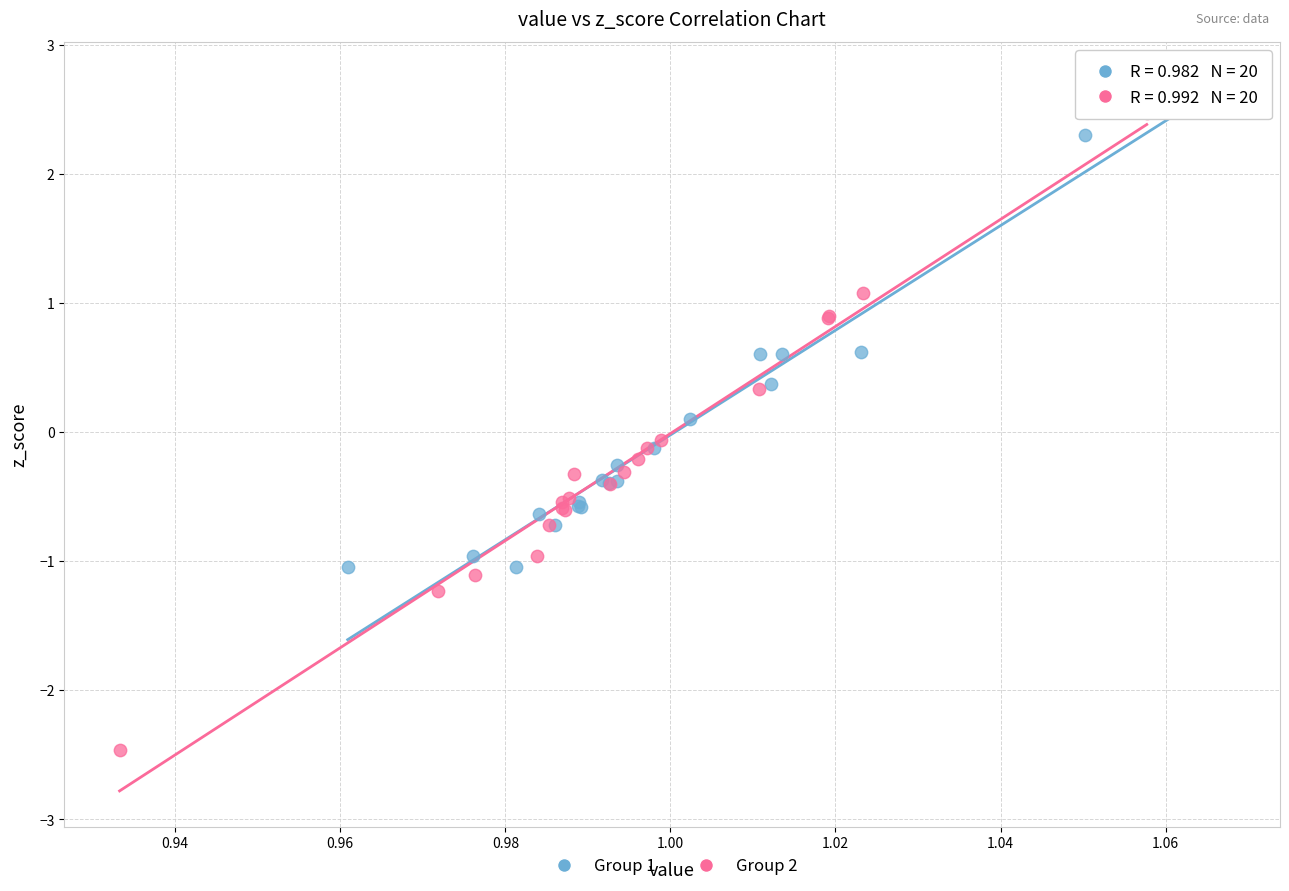

Which series has the widest spread of Y values?

Group 2